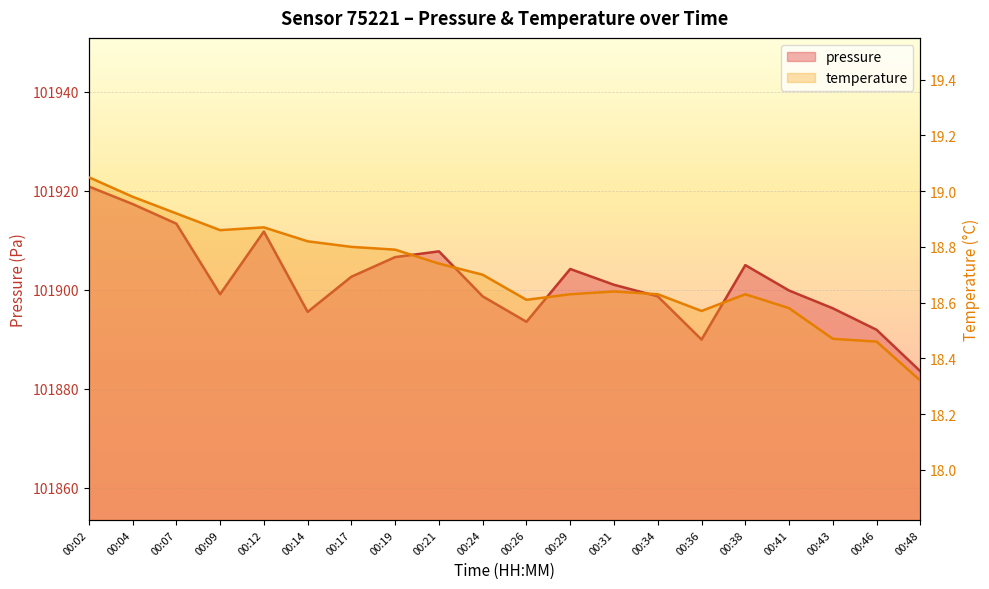

Is the value of pressure at 00:46 greater than the value of temperature at 00:14?

Yes